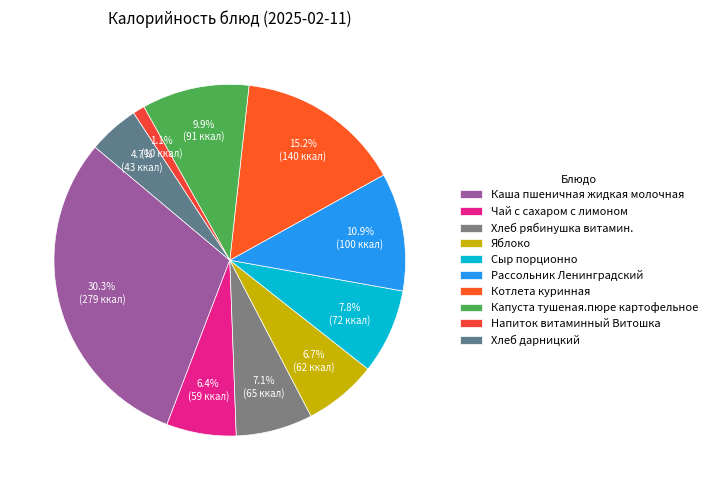

Rank the categories by value from lowest to highest.

Напиток витаминный Витошка, Хлеб дарницкий, Чай с сахаром с лимоном, Яблоко, Хлеб рябинушка витамин., Сыр порционно, Капуста тушеная.пюре картофельное, Рассольник Ленинградский, Котлета куринная, Каша пшеничная жидкая молочная